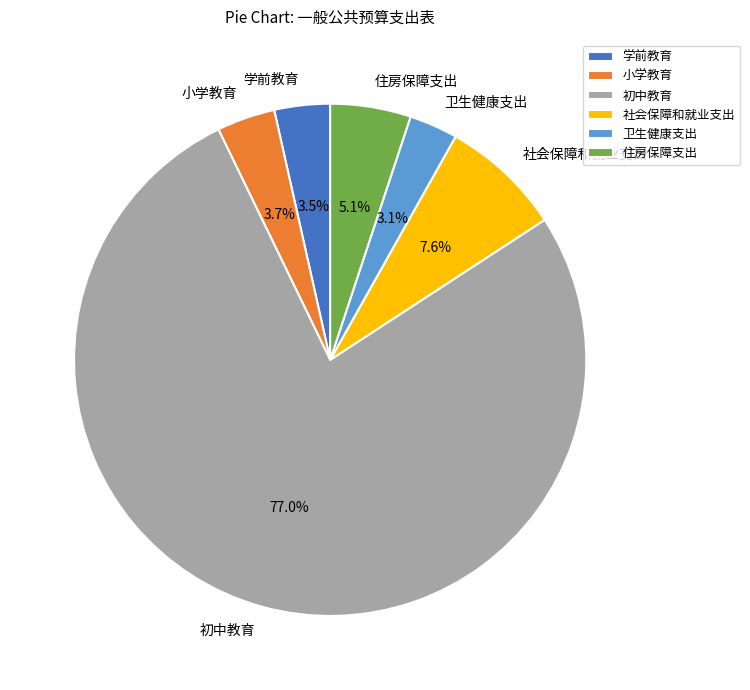

How many slices are in this pie chart?

6